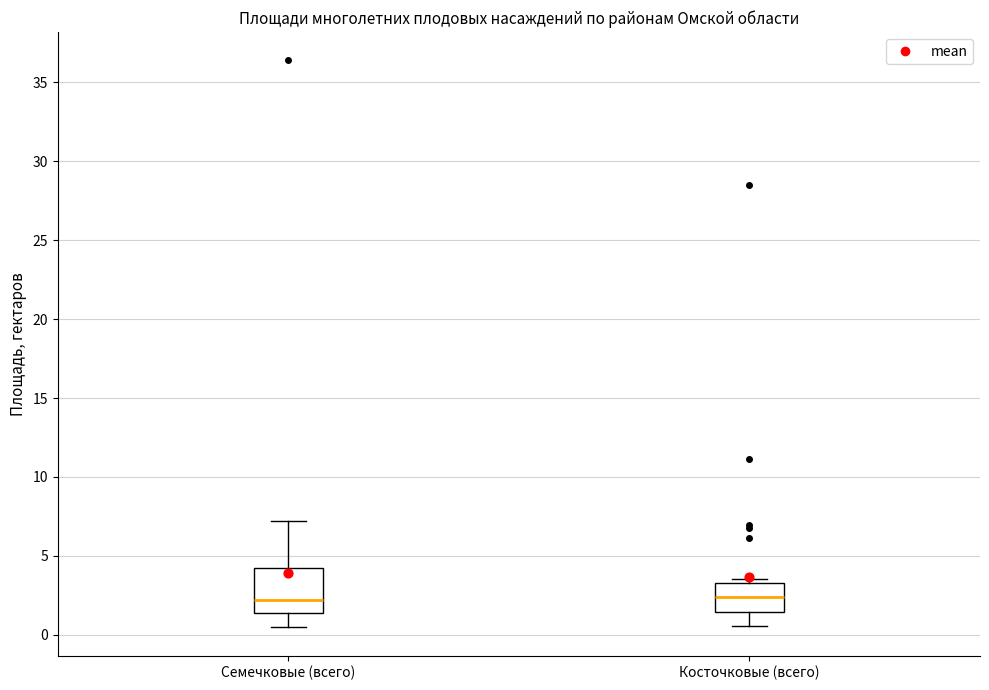

Comparing the boxes themselves (not the whiskers), which one is the tallest?

Семечковые (всего)